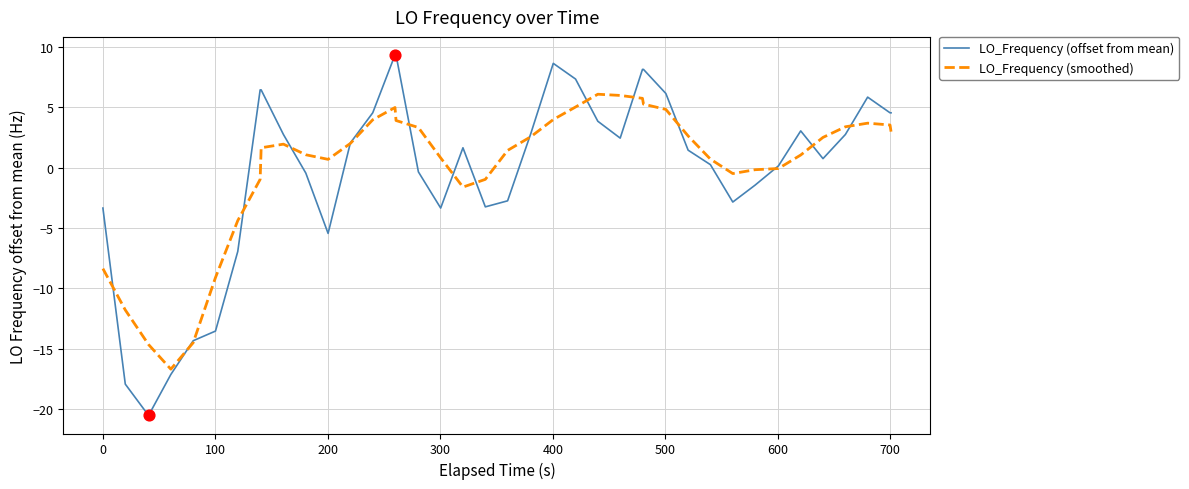

Which series has the widest spread of values?

LO_Frequency (offset from mean)